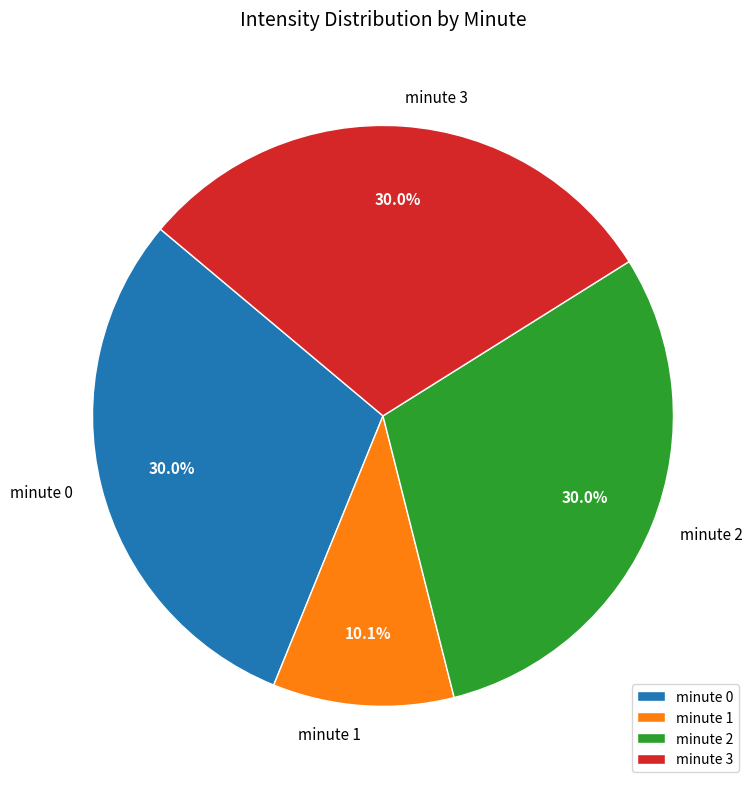

To the nearest percent, what percentage of the pie is minute 2?

30%